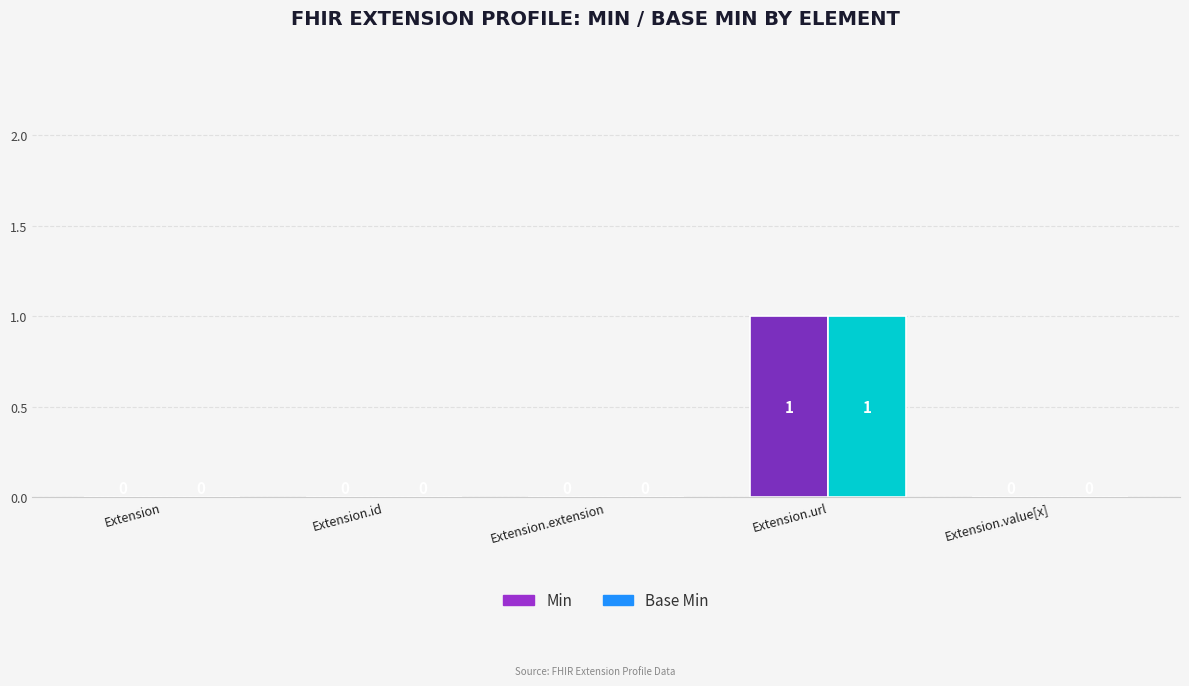

At which category is the sum across all series the highest?

Extension.url